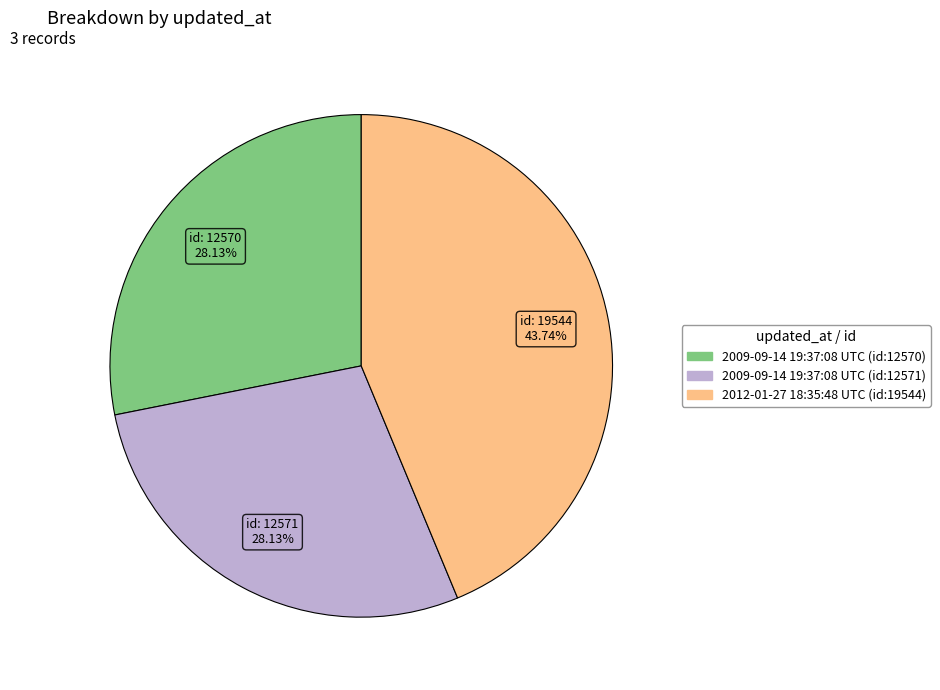

To the nearest percent, what portion does 2009-09-14 19:37:08 UTC (id:12571) represent?

28%